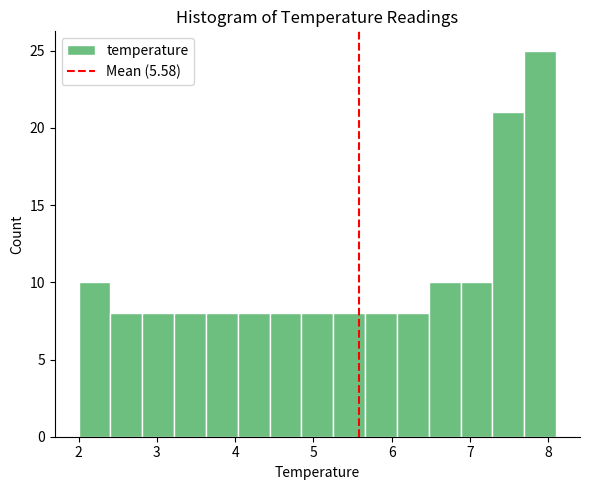

How tall is the bar that spans 5.3 to 5.7 on the x-axis? Neither the bar edges nor the heights are printed on the chart, so give them approximately, as read against the axes.

8